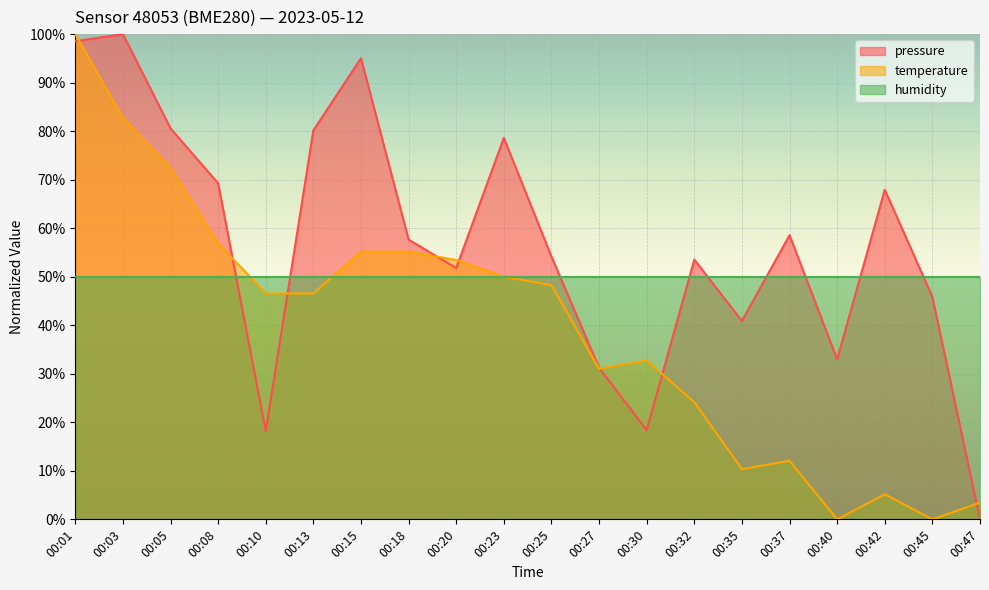

Is the value of pressure at 00:42 greater than the value of temperature at 00:27?

Yes